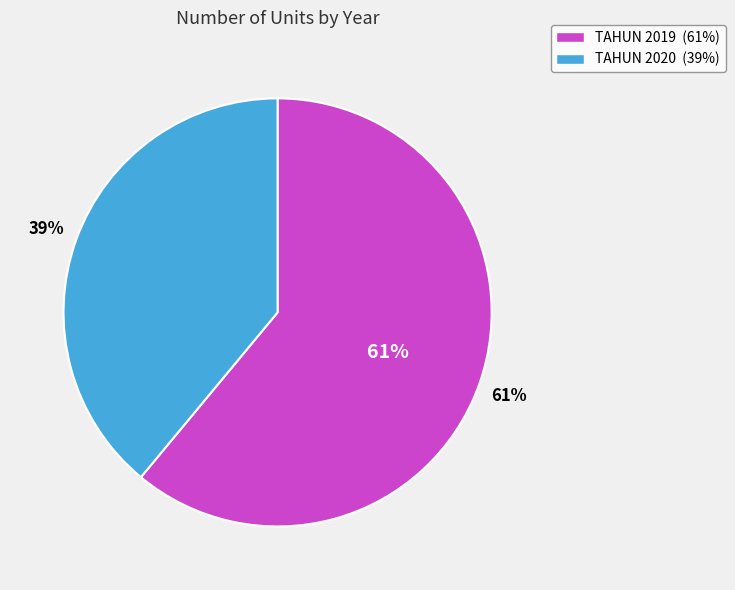

Which category accounts for the majority?

TAHUN 2019